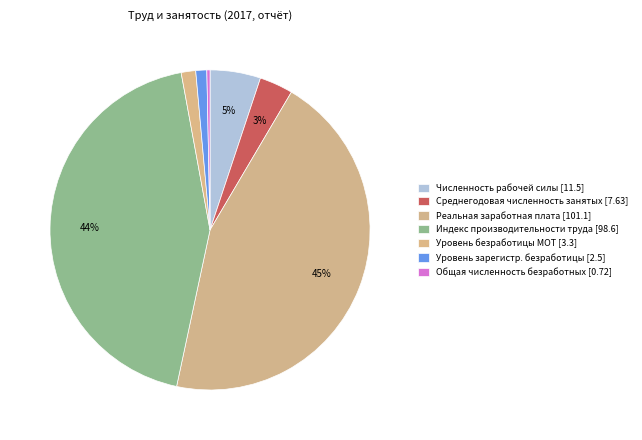

Count the number of slices in the pie.

7